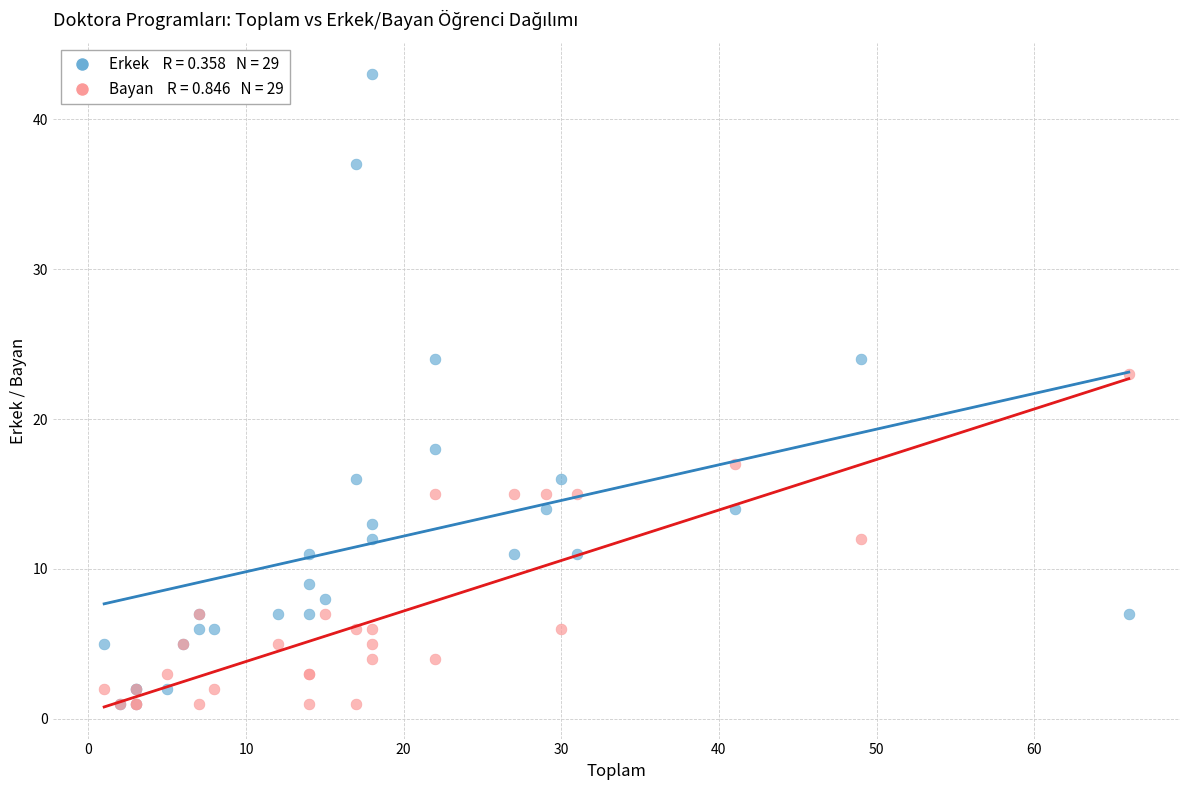

Across all series, what Y value is closest to 22?

23